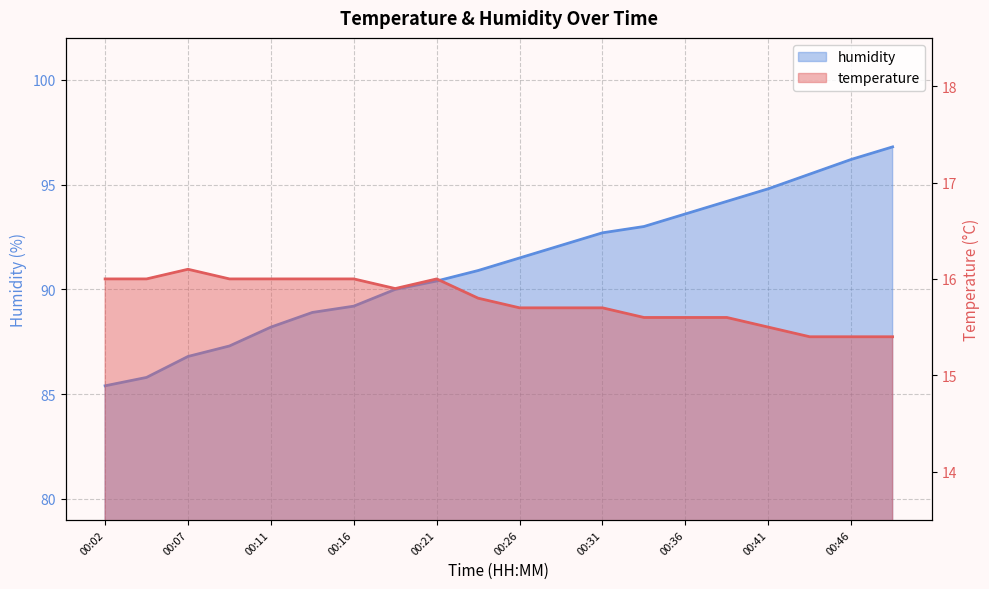

Between 00:19 and 00:46, which series saw the biggest shift?

humidity